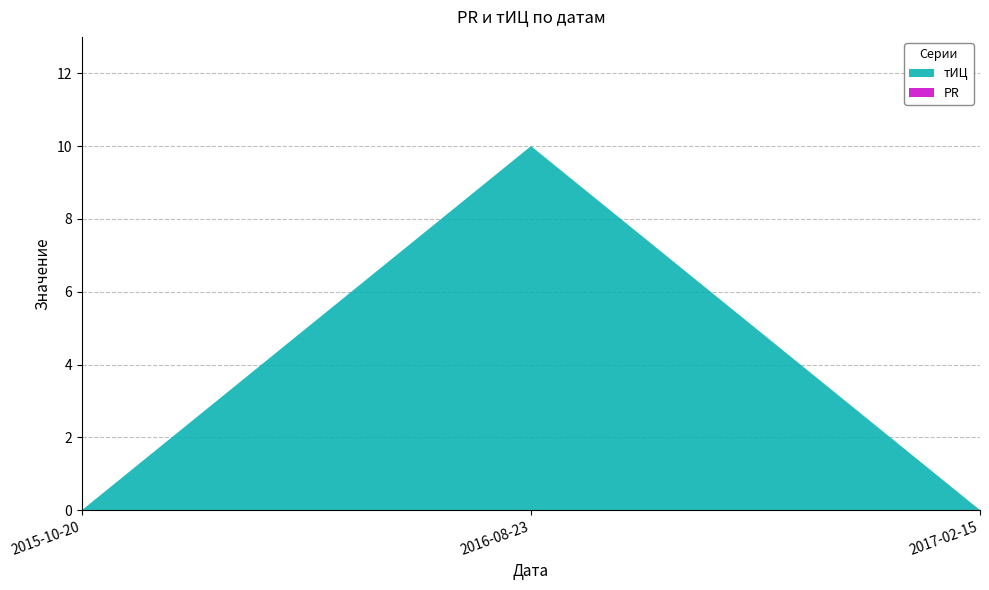

List the labels in order of value, largest first.

2016-08-23, 2015-10-20, 2017-02-15